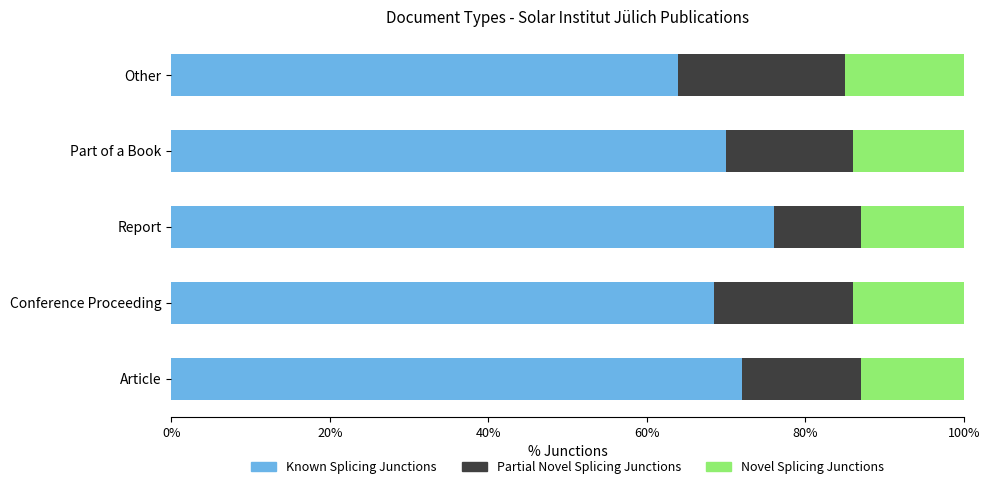

What is the lowest value of the Known Splicing Junctions series?

64.0